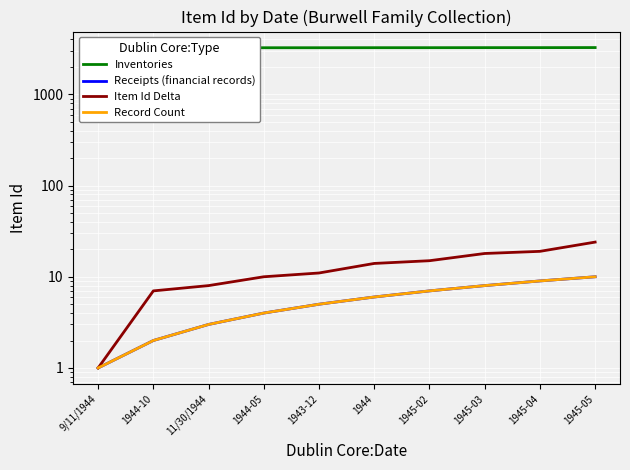

What is the label of the 6th point from the left?

1944